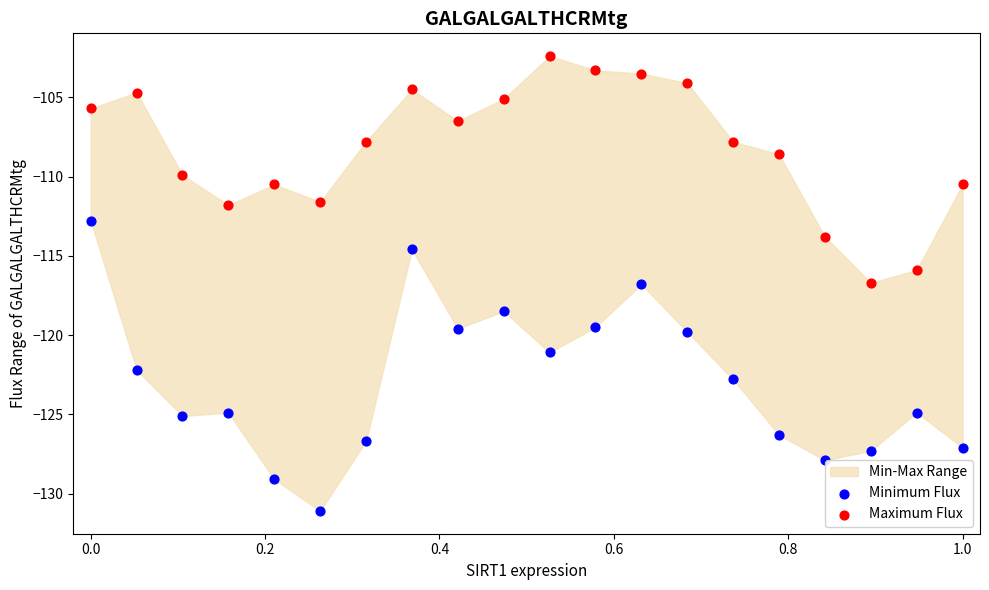

In the Maximum Flux series, what Y value is closest to -109?

-108.6